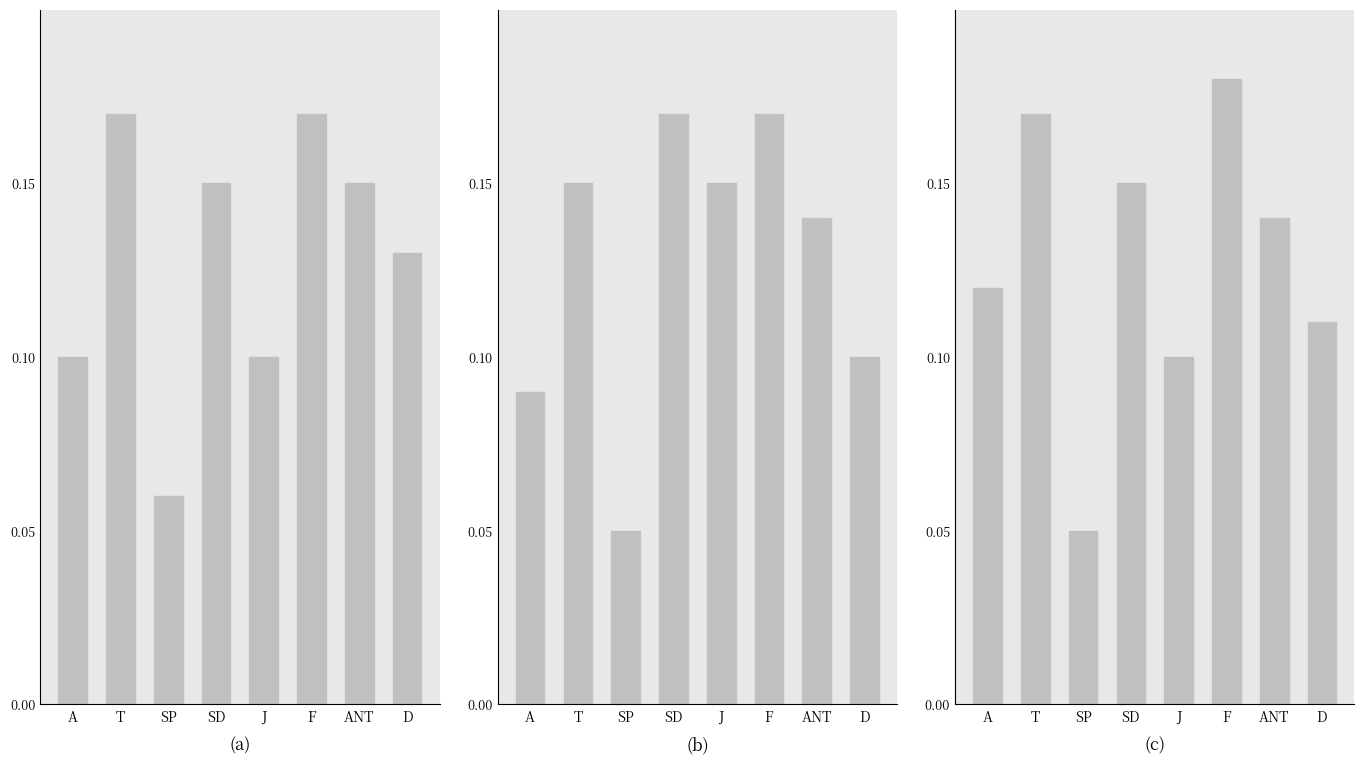

What is the label of the 2nd bar from the right?

ANT